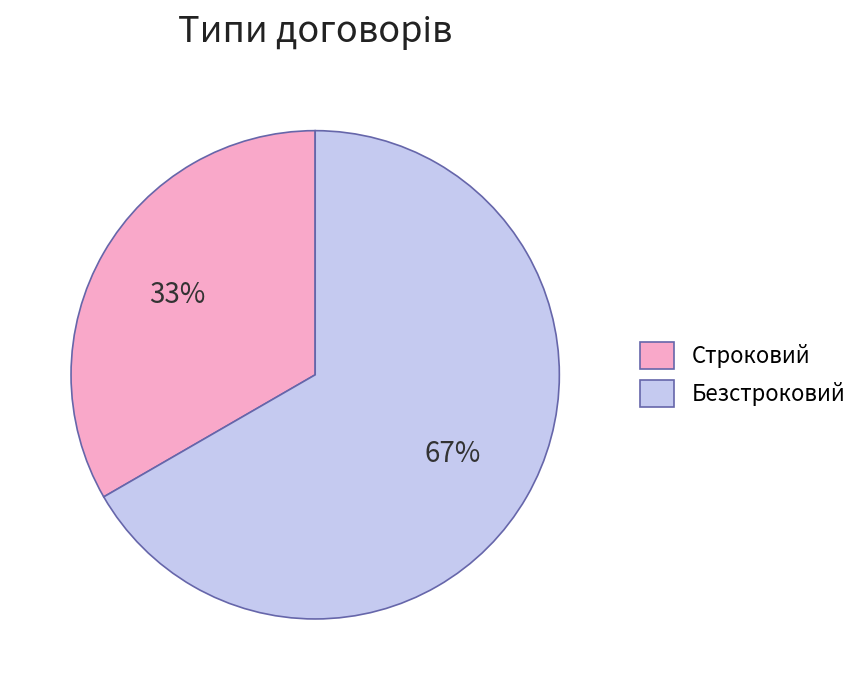

Is it true that Безстроковий is 58% of the pie?

False